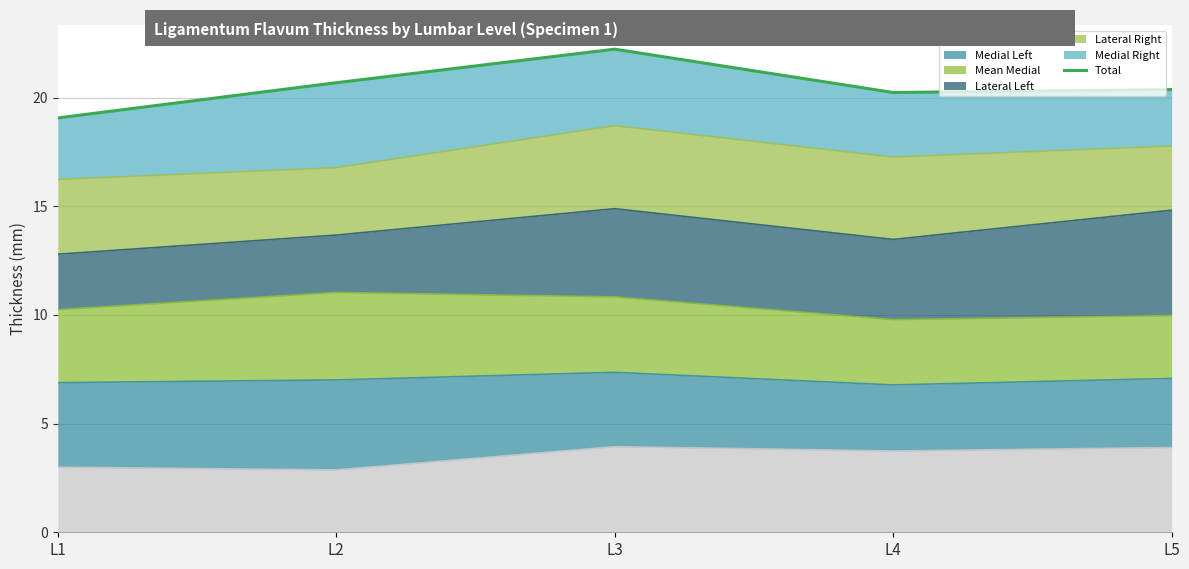

Reading left to right, transcribe all the data shown in this chart.

19.1	20.7	22.2	20.2	20.4